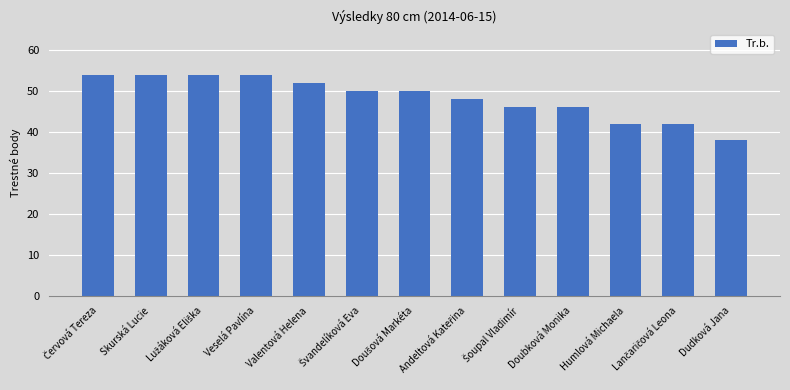

How many bars are there in total?

13